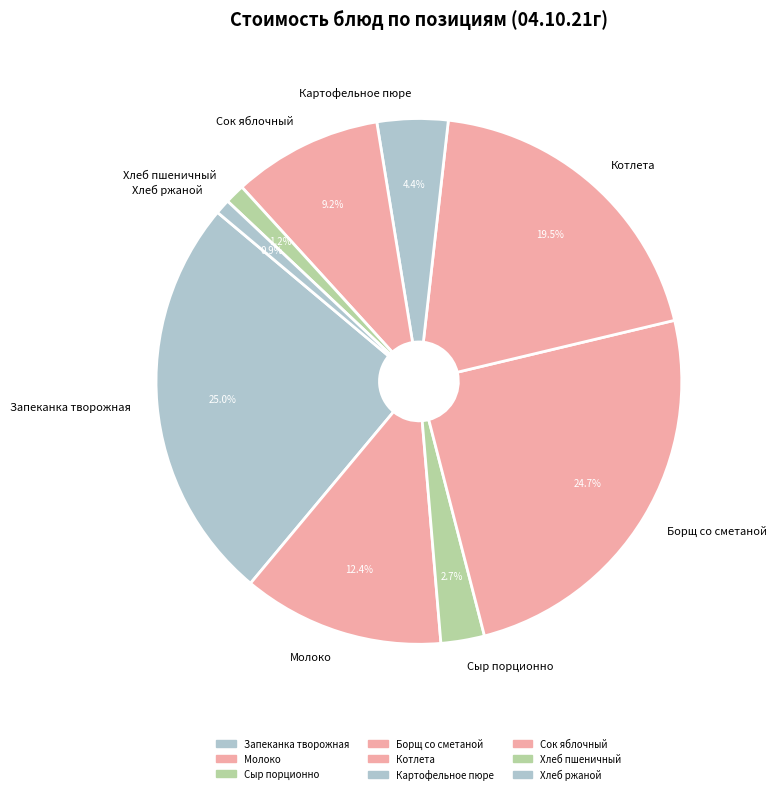

Between Котлета and Сок яблочный, which is larger?

Котлета